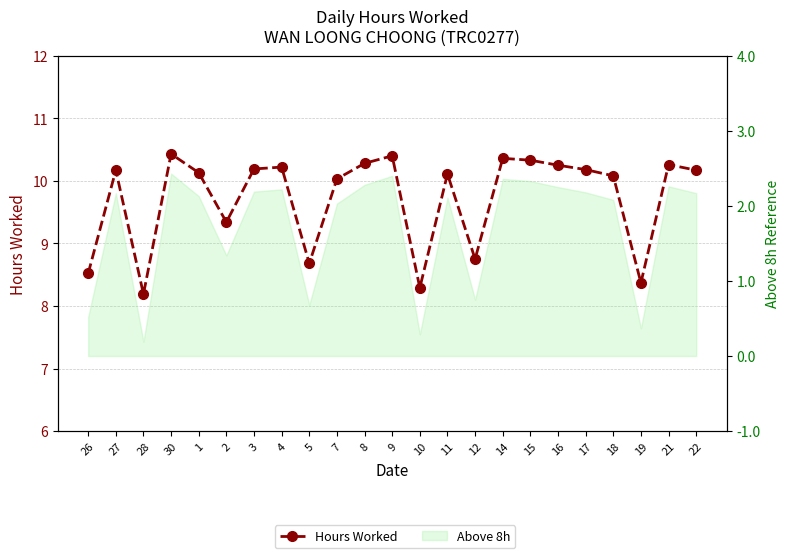

Where is the first local maximum?

27